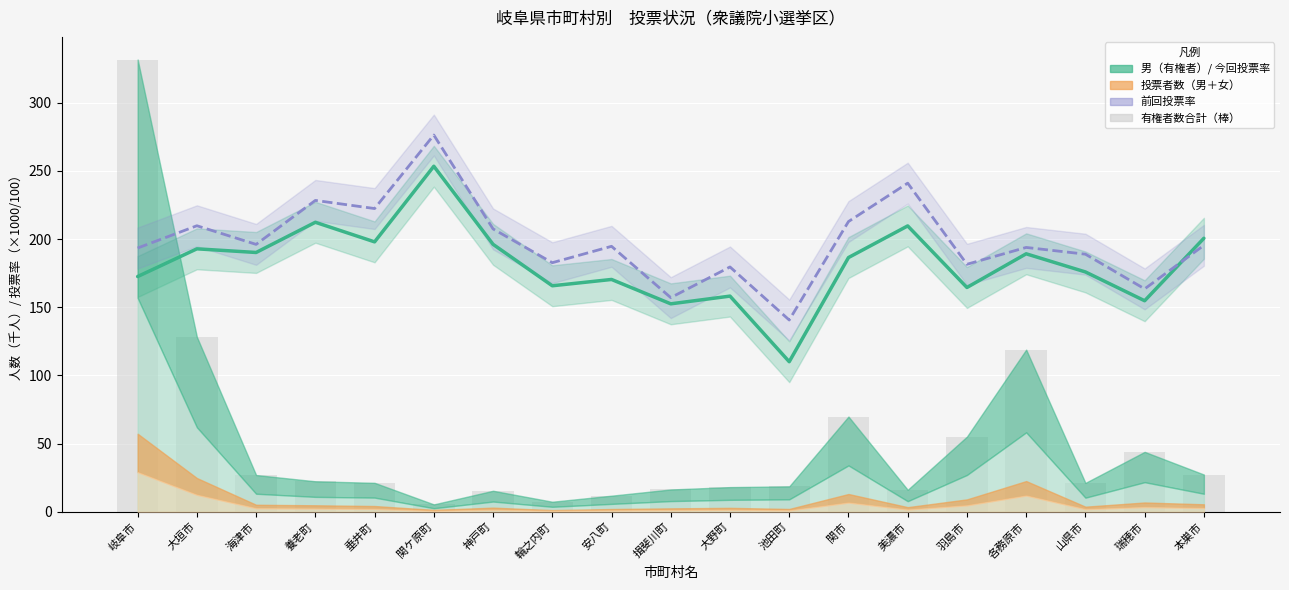

Reading right to left, list all the values displayed in this chart.

今回投票率: 本巣市=200.6	瑞穂市=154.8	山県市=175.9	各務原市=189.2	羽島市=164.5	美濃市=209.7	関市=186.5	池田町=110.1	大野町=158.2	揖斐川町=152.5	安八町=170.4	輪之内町=165.8	神戸町=196.2	関ケ原町=253.5	垂井町=198.0	養老町=212.4	海津市=190.2	大垣市=192.9	岐阜市=172.6
前回投票率: 本巣市=195.5	瑞穂市=163.5	山県市=189.0	各務原市=193.9	羽島市=181.5	美濃市=241.1	関市=212.9	池田町=140.7	大野町=179.6	揖斐川町=157.1	安八町=194.7	輪之内町=182.7	神戸町=207.5	関ケ原町=276.4	垂井町=222.4	養老町=228.4	海津市=196.1	大垣市=209.8	岐阜市=193.5